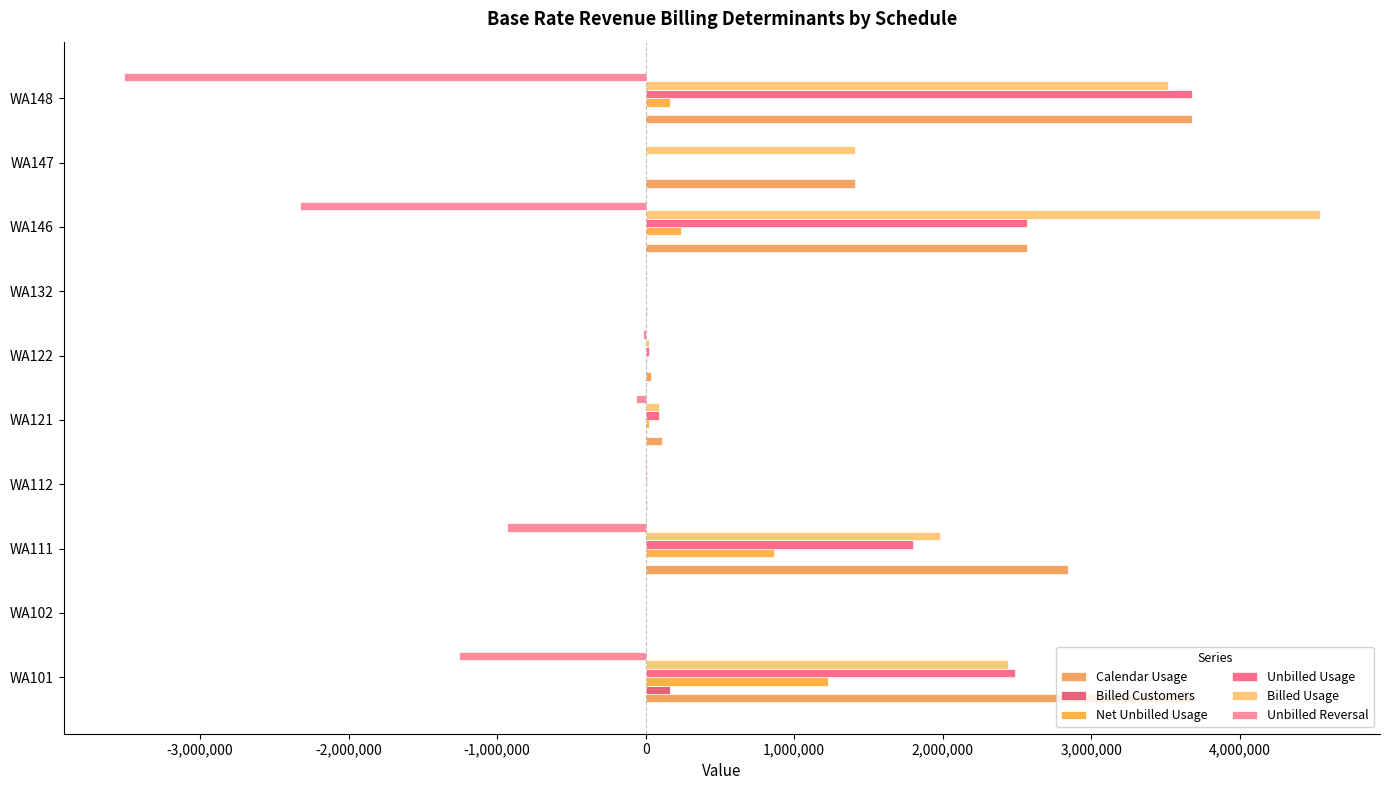

What is the difference between the maximum and minimum values in the Unbilled Usage series?

3678155.0